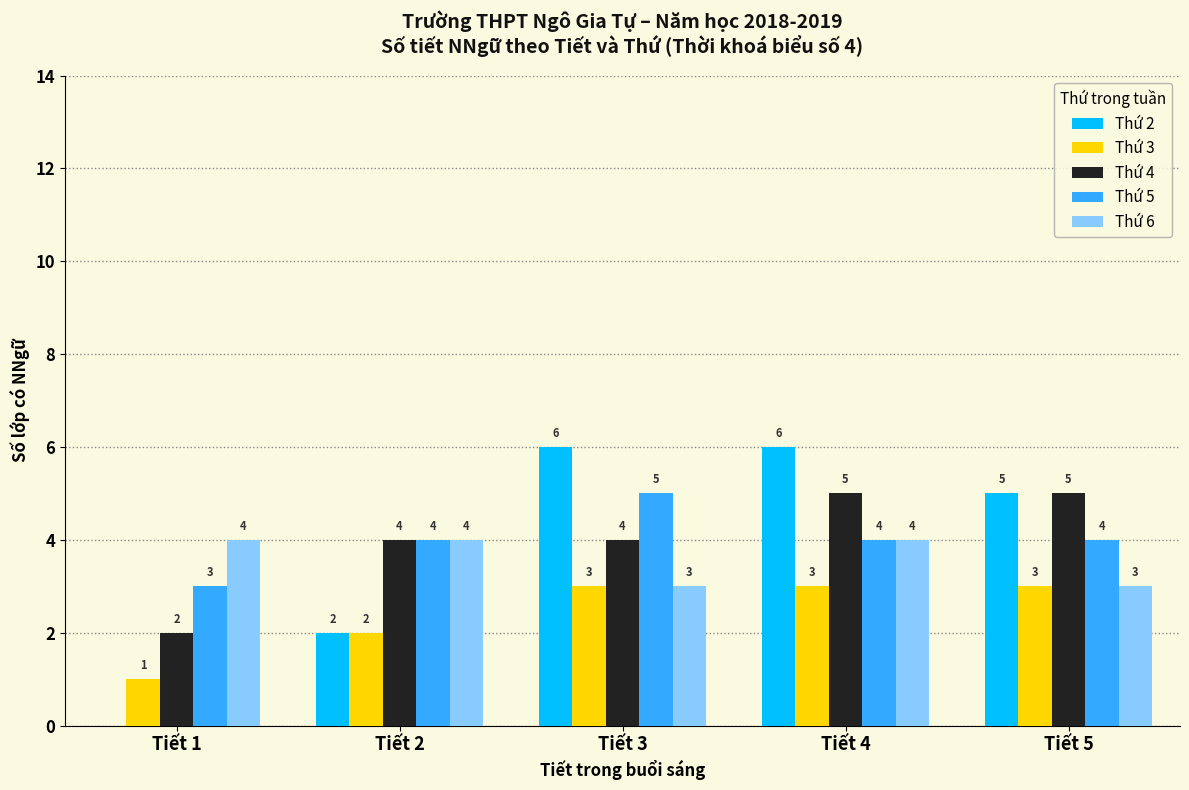

Reading right to left, list all the values displayed in this chart.

Thứ 2: Tiết 5=5	Tiết 4=6	Tiết 3=6	Tiết 2=2	Tiết 1=0
Thứ 3: Tiết 5=3	Tiết 4=3	Tiết 3=3	Tiết 2=2	Tiết 1=1
Thứ 4: Tiết 5=5	Tiết 4=5	Tiết 3=4	Tiết 2=4	Tiết 1=2
Thứ 5: Tiết 5=4	Tiết 4=4	Tiết 3=5	Tiết 2=4	Tiết 1=3
Thứ 6: Tiết 5=3	Tiết 4=4	Tiết 3=3	Tiết 2=4	Tiết 1=4